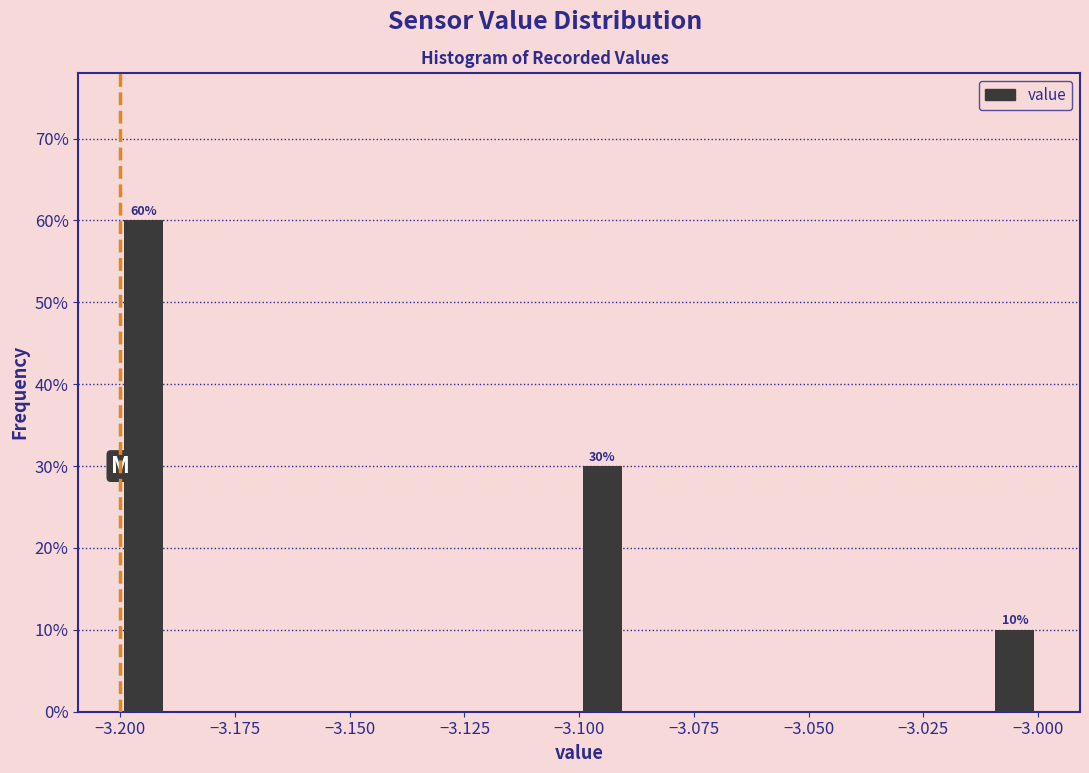

Around what value on the x-axis is the tallest bar? Give the approximate position of its centre, as read against the axis.

-3.195